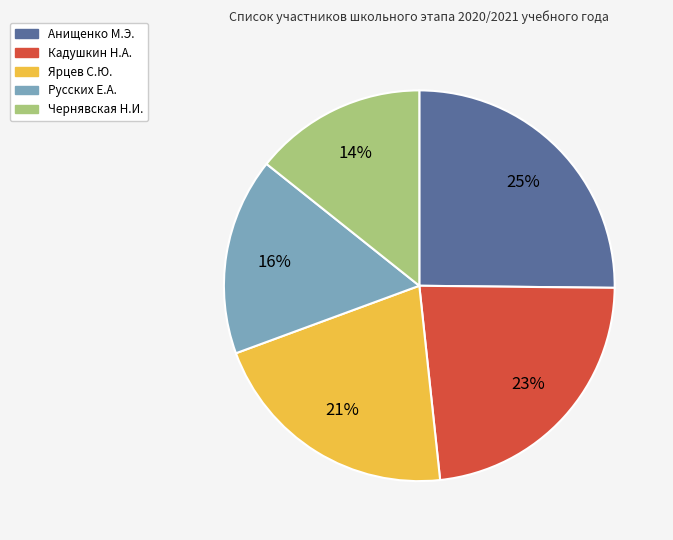

To the nearest percent, what percentage of the pie is Анищенко М.Э.?

25%